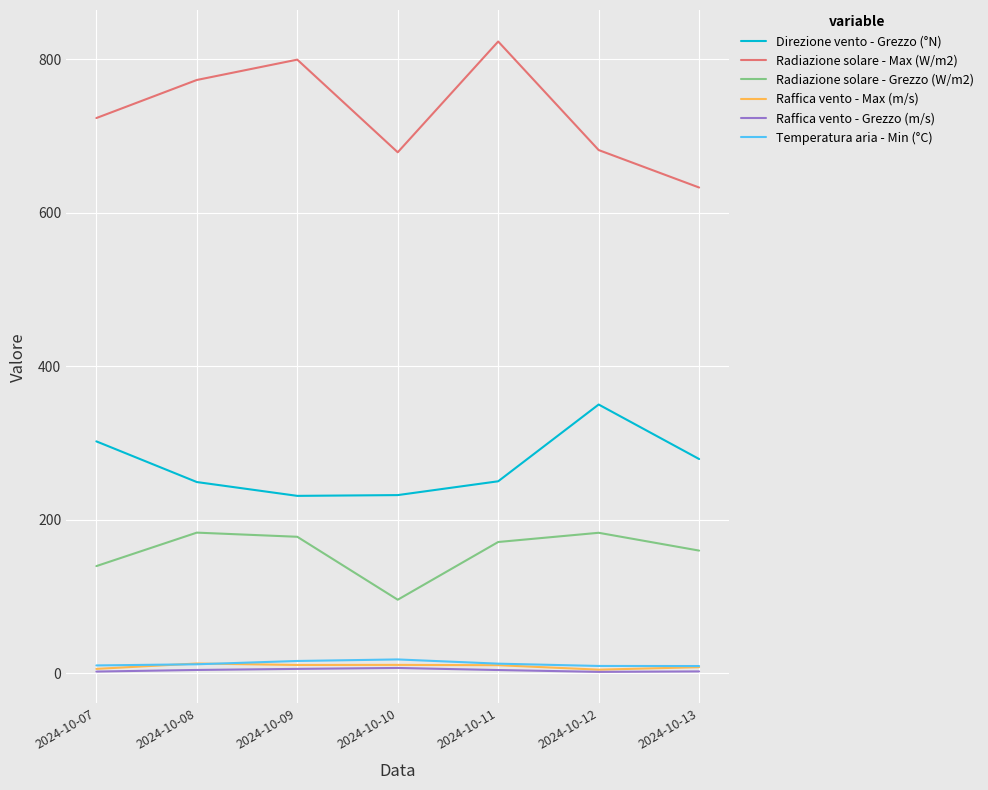

Which series has the largest range (max minus min)?

Radiazione solare - Max (W/m2)